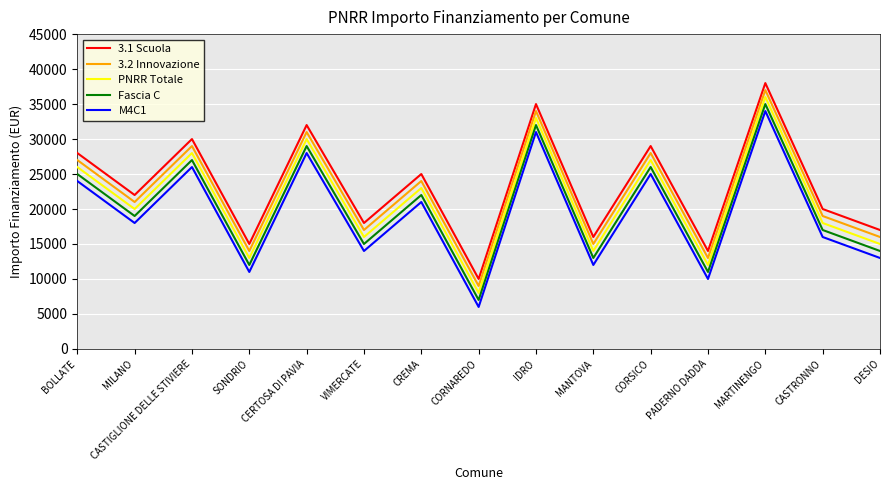

At which category does PNRR Totale reach its first local peak?

CASTIGLIONE DELLE STIVIERE